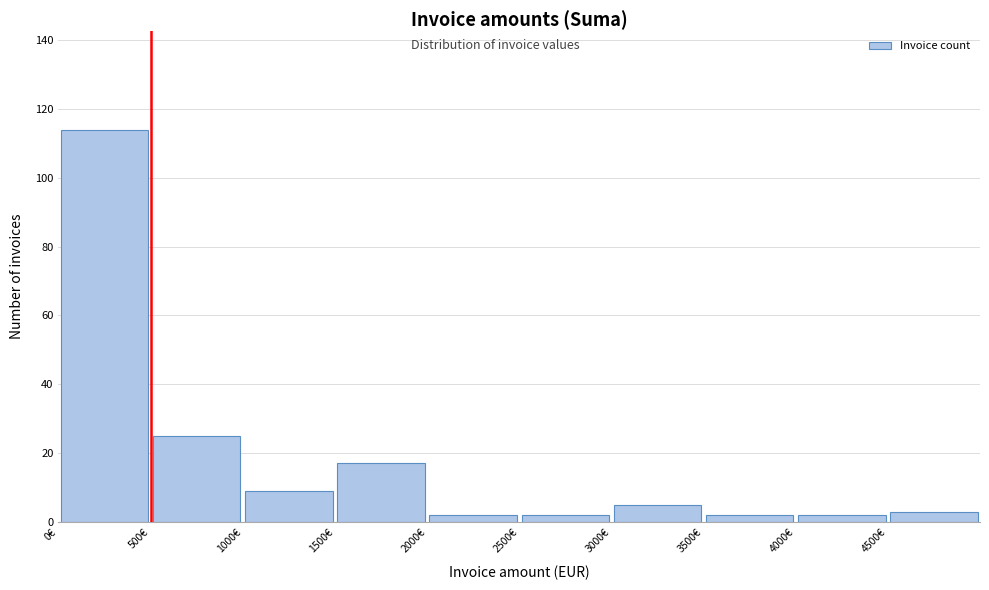

What is the height of the bar covering 4500 to 5000 on the x-axis? The values are not printed on the chart, so give them approximately, as read against the axis.

4